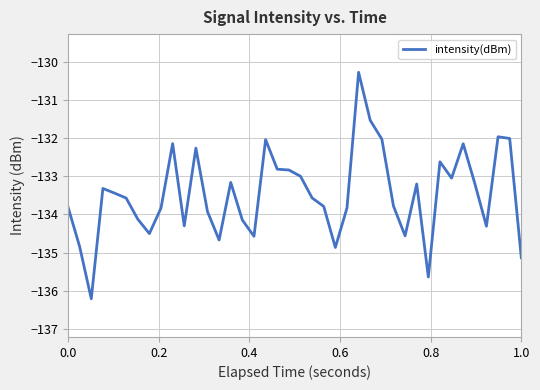

What is the smallest value displayed?

-136.2